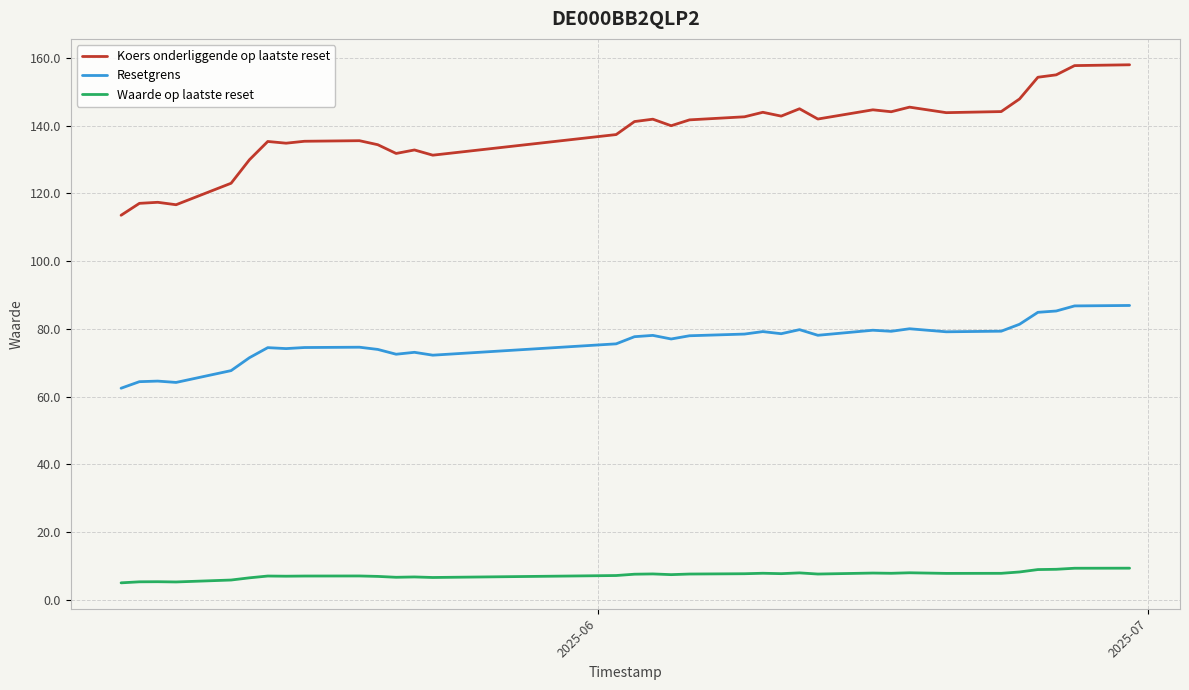

What is the highest value of the Resetgrens series?

86.9